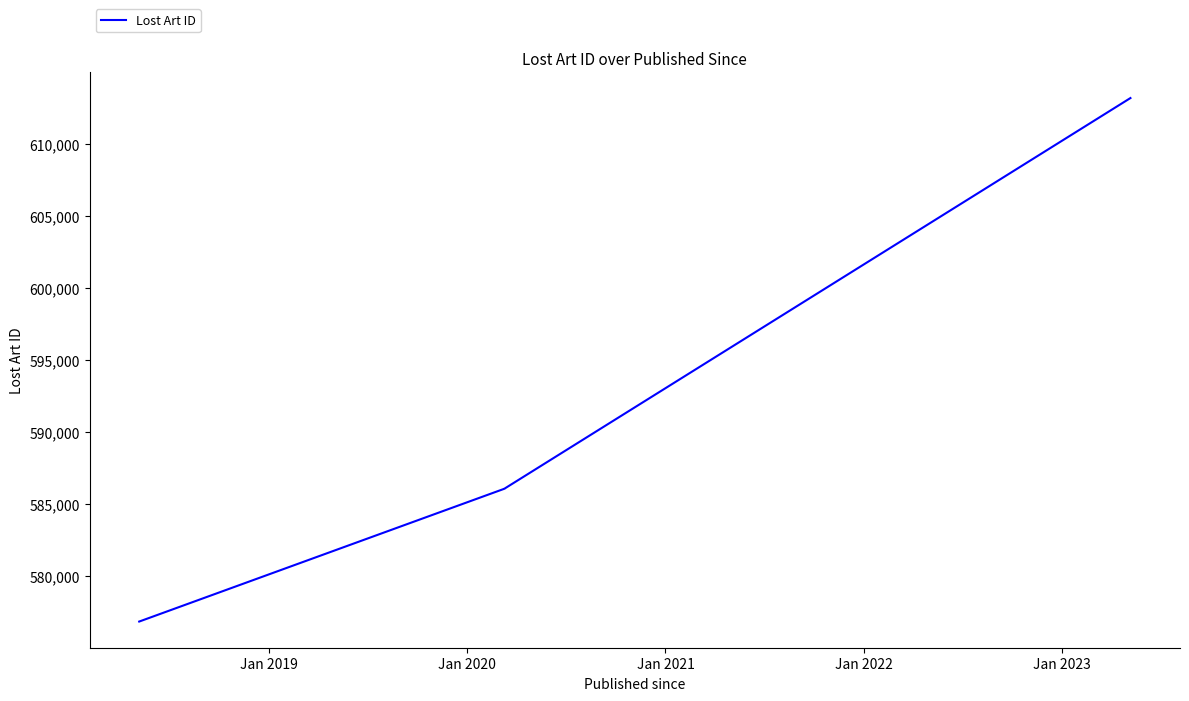

How many lines are shown in the chart?

1